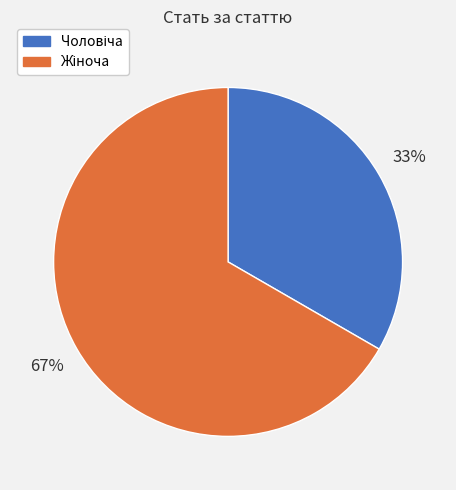

How many slices are in this pie chart?

2